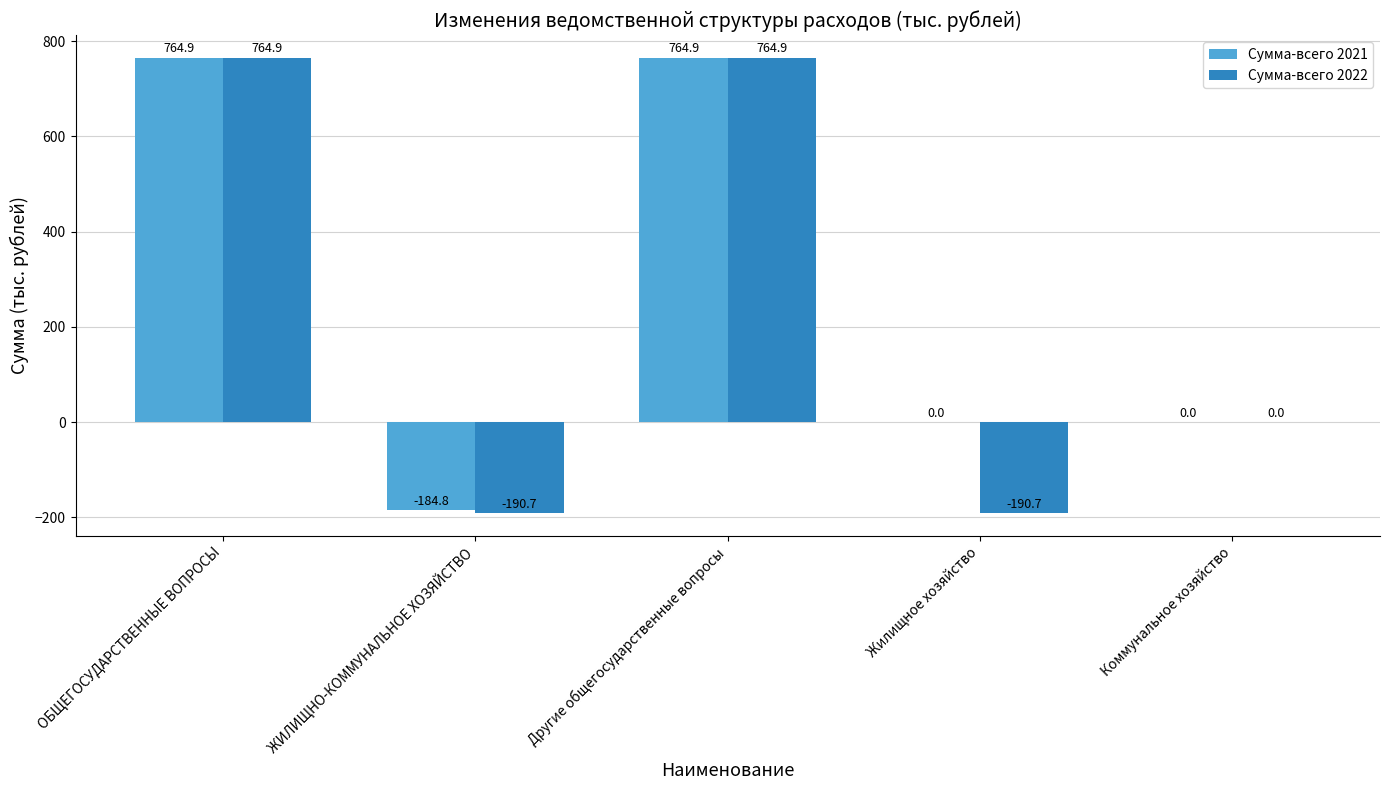

Are the bars horizontal?

No